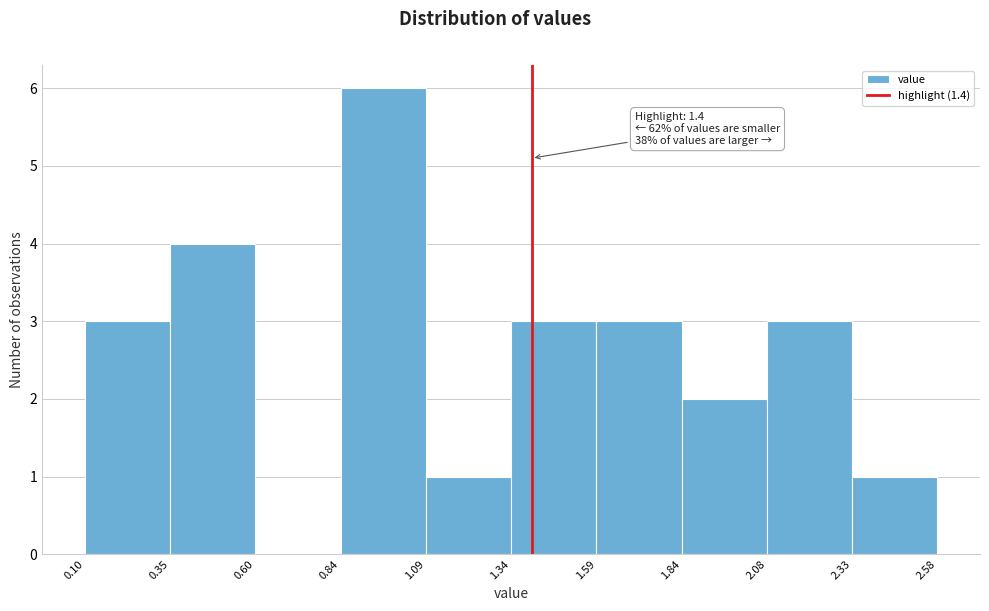

Which range on the x-axis has the tallest bar?

0.84 to 1.09